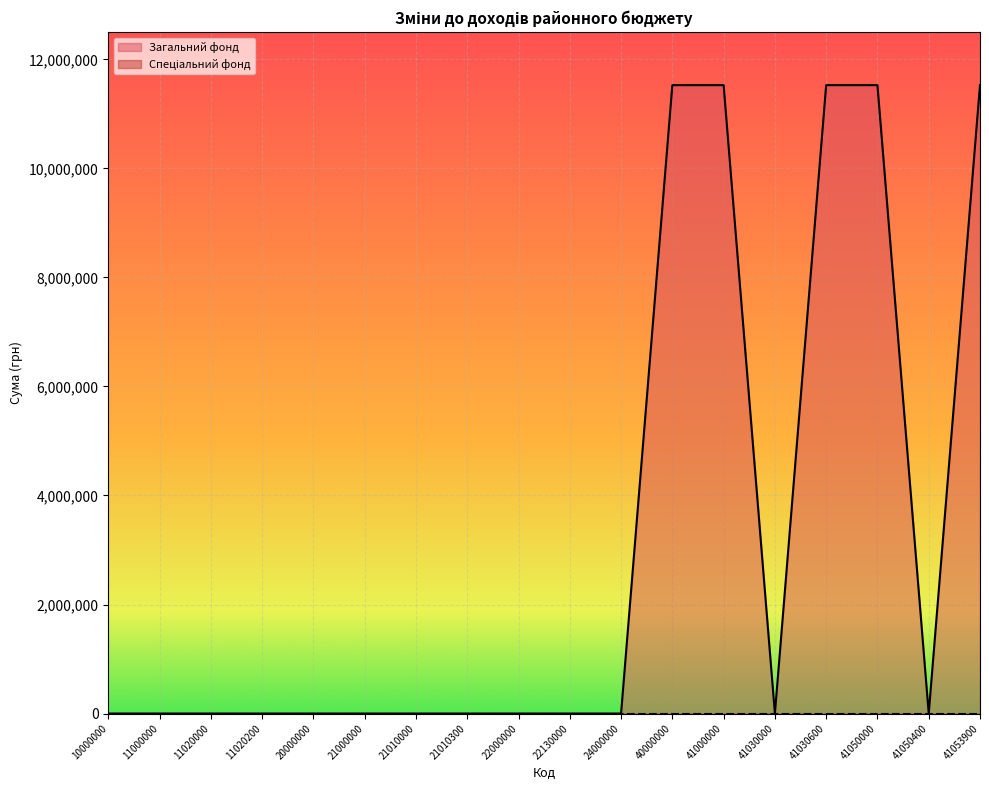

At which category does the data reach its first local valley?

41030000